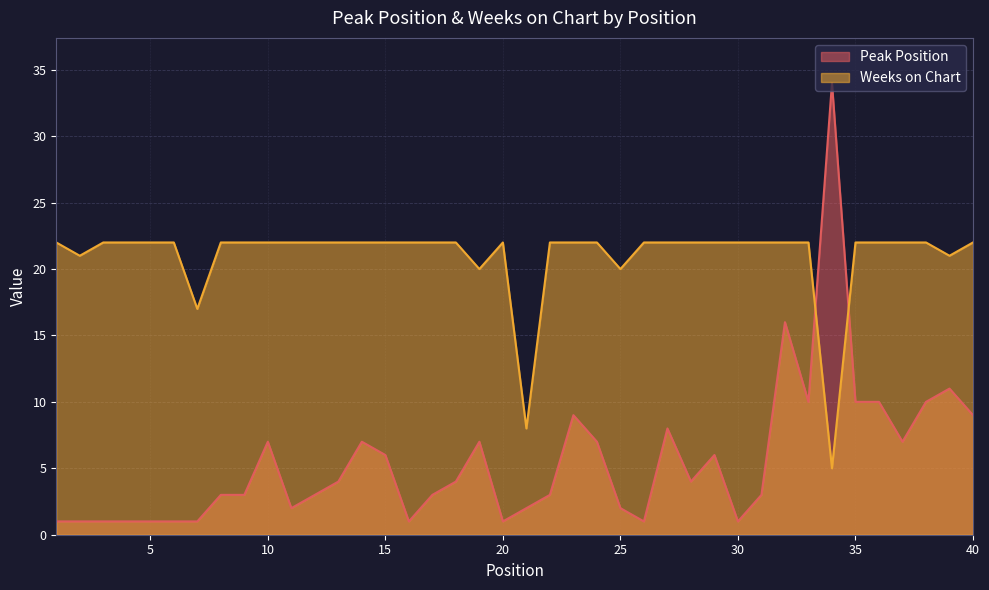

List the labels in order of Peak Position value, largest first.

34, 32, 39, 33, 35, 36, 38, 23, 40, 27, 10, 14, 19, 24, 37, 15, 29, 13, 18, 28, 8, 9, 12, 17, 22, 31, 11, 21, 25, 1, 2, 3, 4, 5, 6, 7, 16, 20, 26, 30